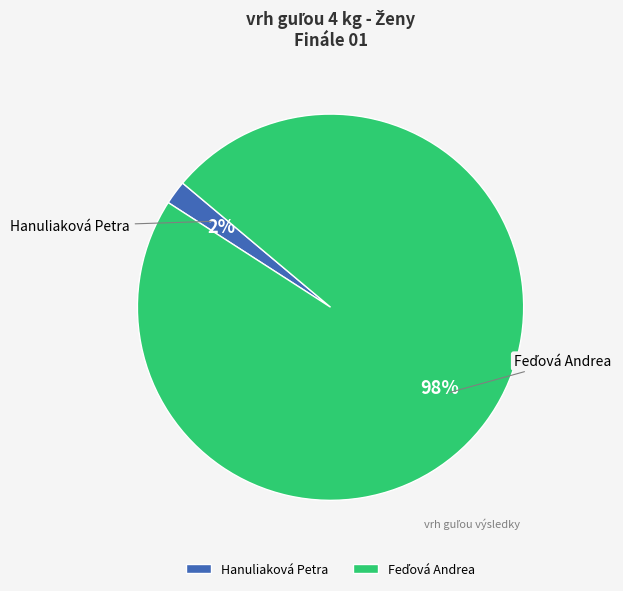

How many segments does this pie chart have?

2